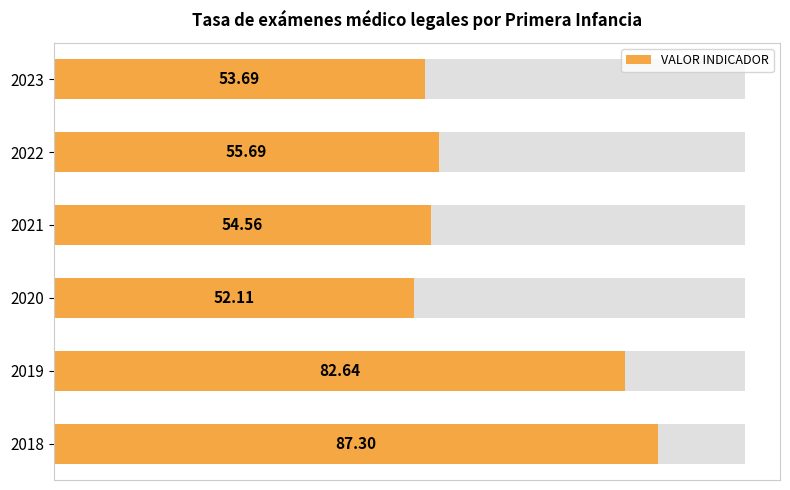

What is the difference between the maximum and second lowest values?

33.6